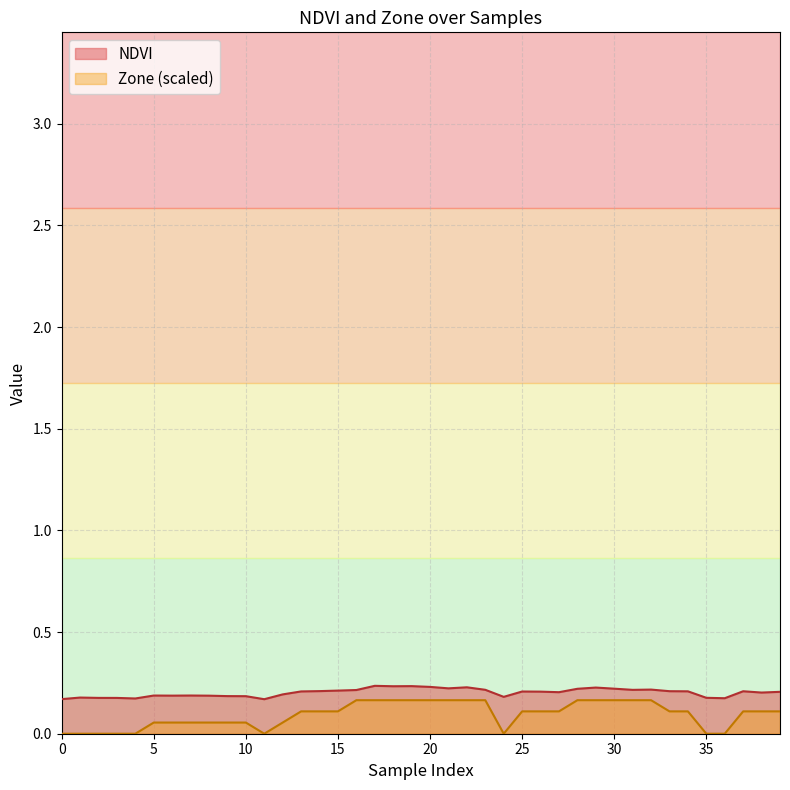

Rank the categories by Zone value from lowest to highest.

0, 1, 2, 3, 4, 11, 24, 35, 36, 5, 6, 7, 8, 9, 10, 12, 13, 14, 15, 25, 26, 27, 33, 34, 37, 38, 39, 16, 17, 18, 19, 20, 21, 22, 23, 28, 29, 30, 31, 32